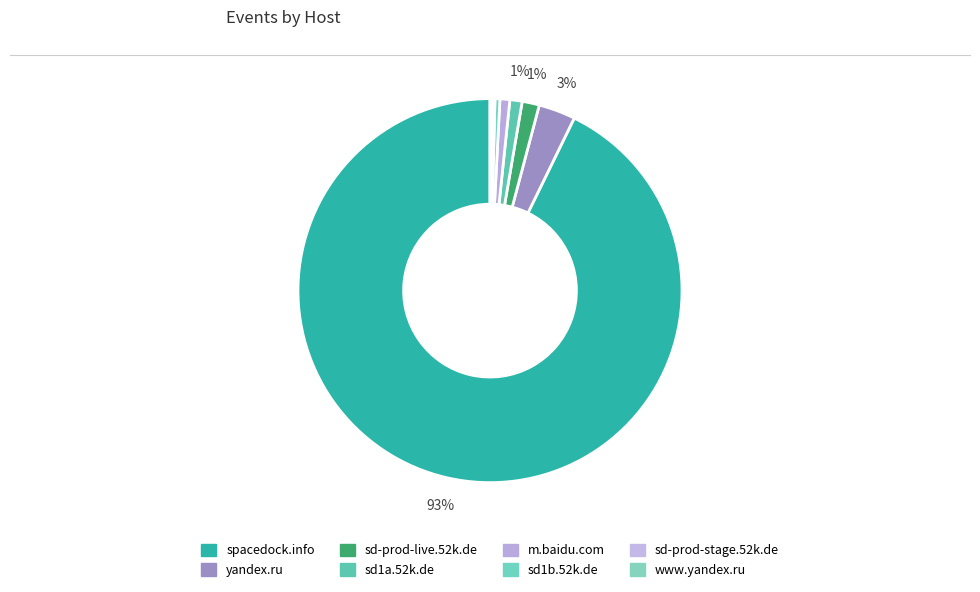

To the nearest percent, what is the average slice percentage?

12%